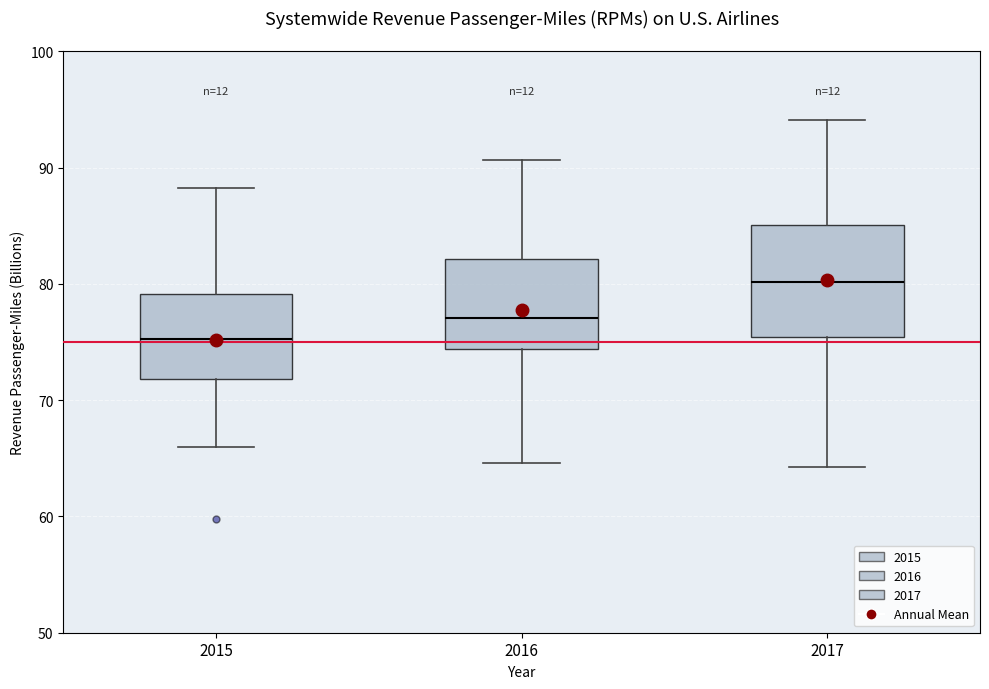

Which box is the tallest, from its lower edge to its upper edge?

2017